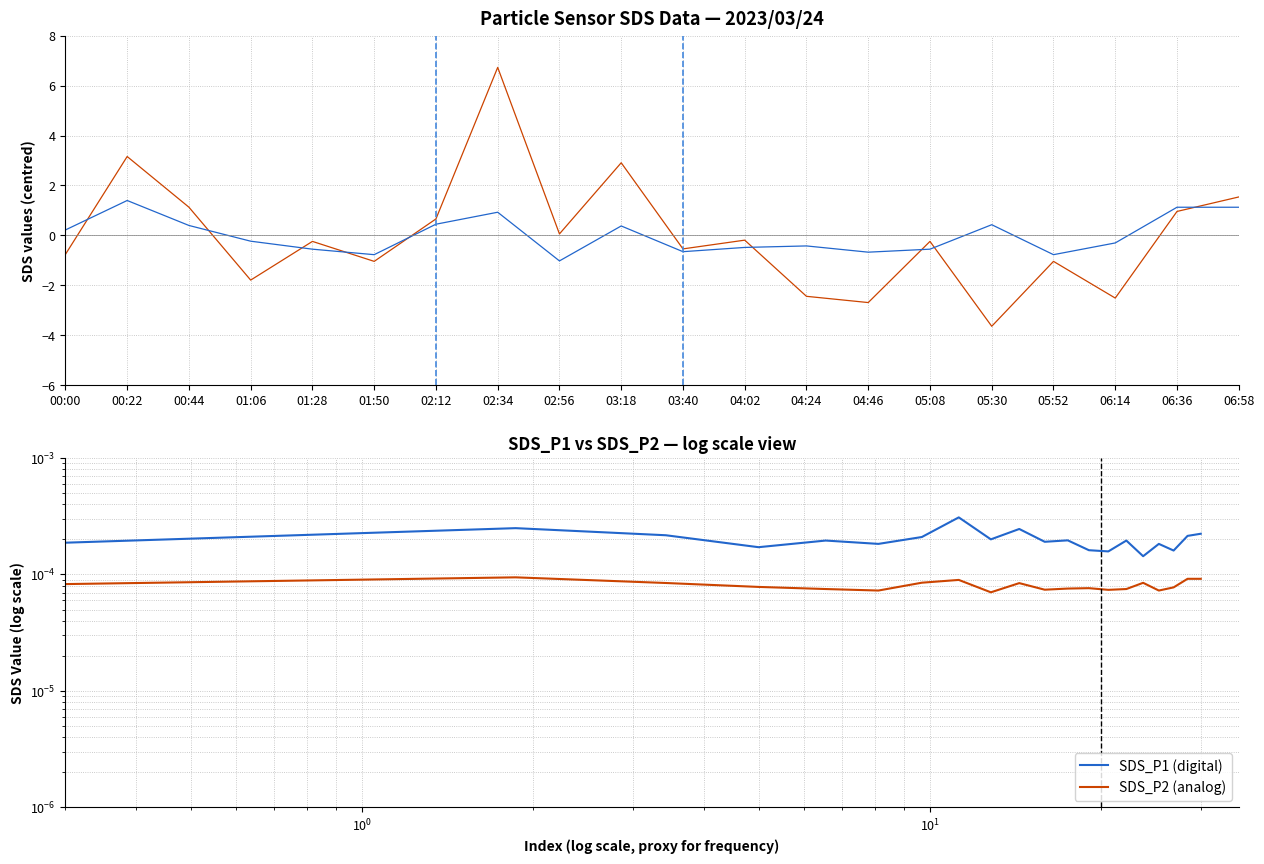

The value of SDS_P2 at 04:02 is -0.9. True or false?

False